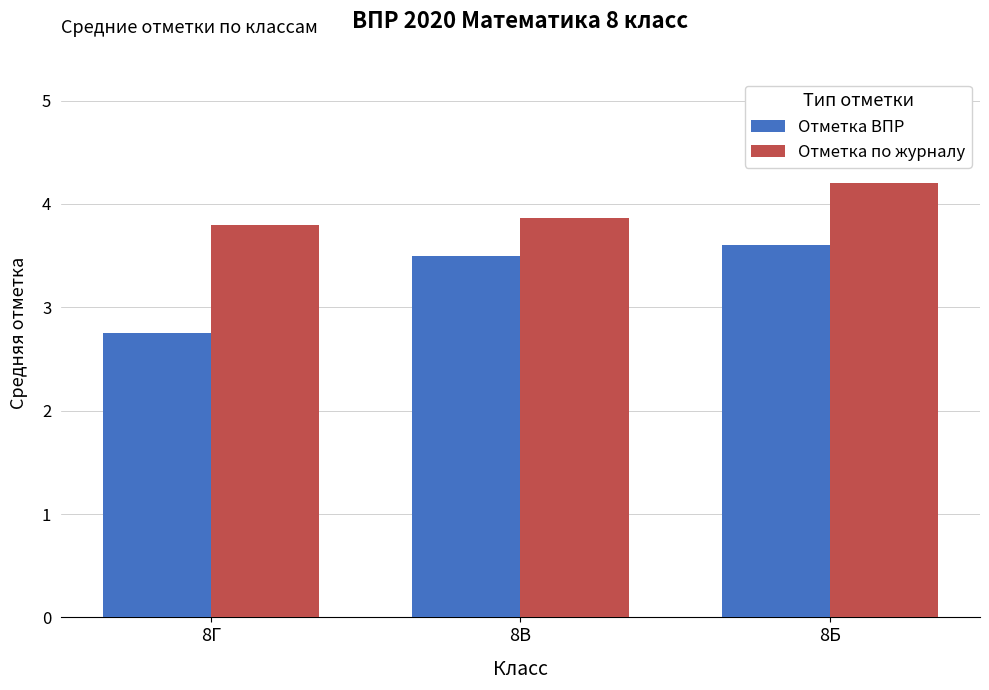

List the labels in order of Отметка ВПР value, smallest first.

8Г, 8В, 8Б